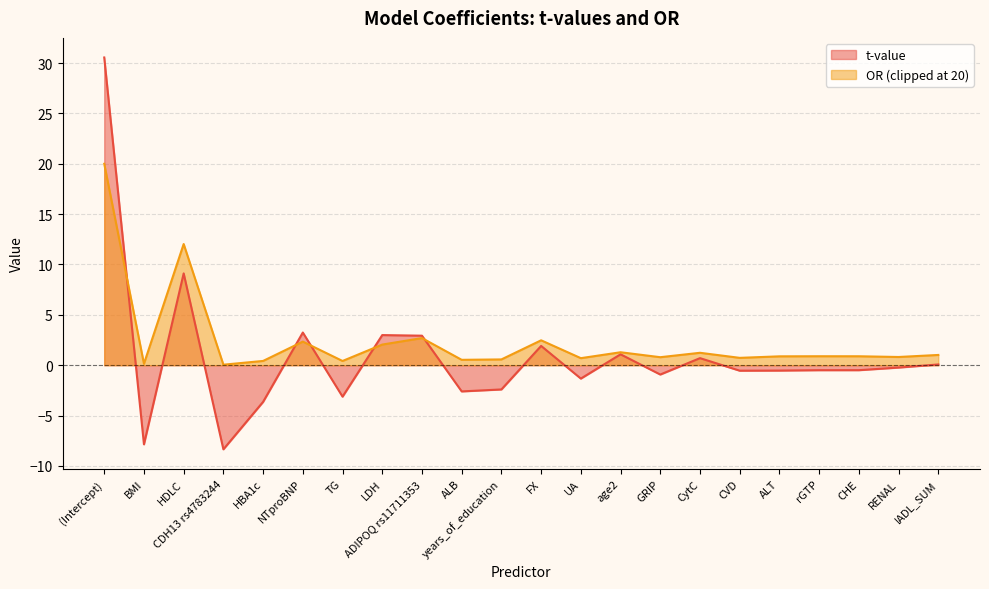

What is the label of the 18th point from the right?

HBA1c